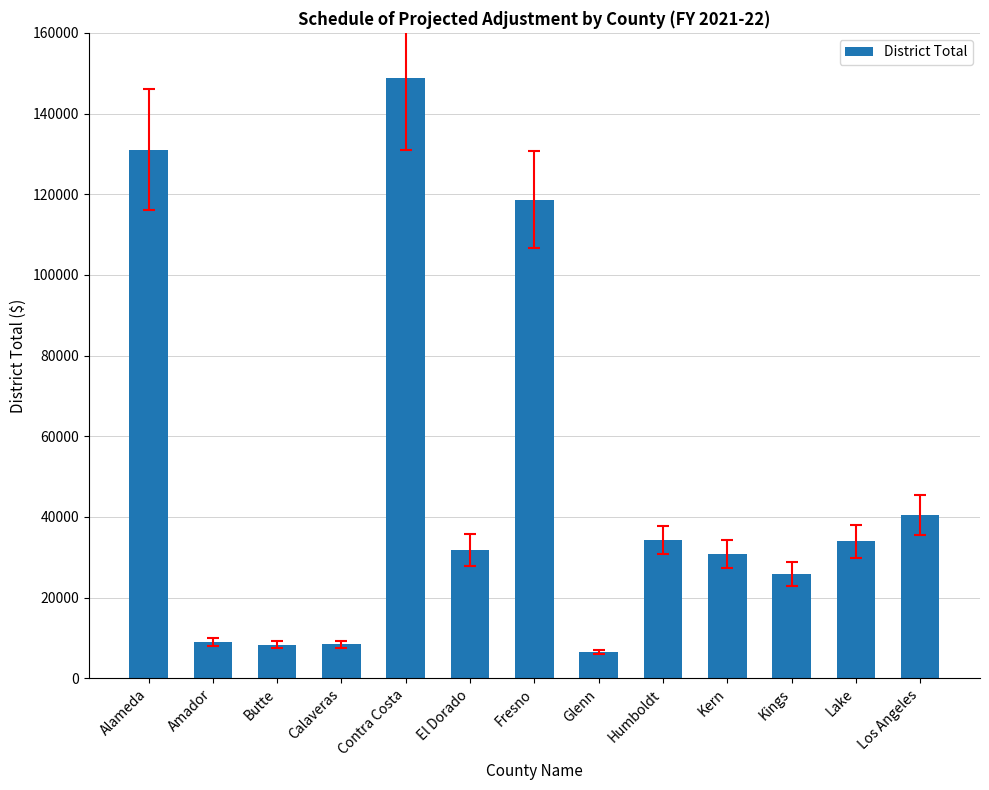

What is the sum of all values?

627827